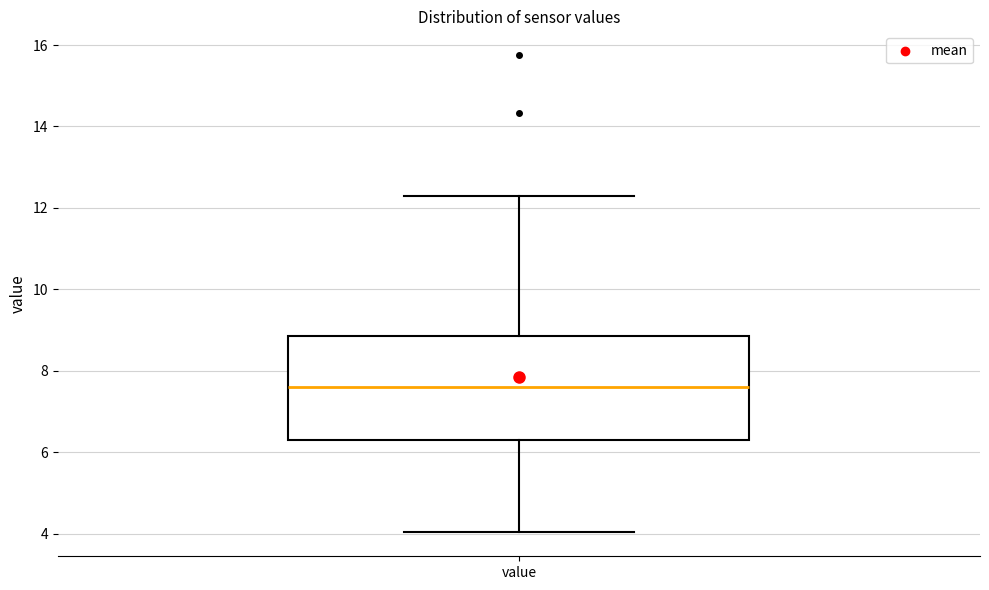

Where is the lower edge of the box for value on the y-axis? The values are not printed on the chart, so give them approximately, as read against the axis.

6.4